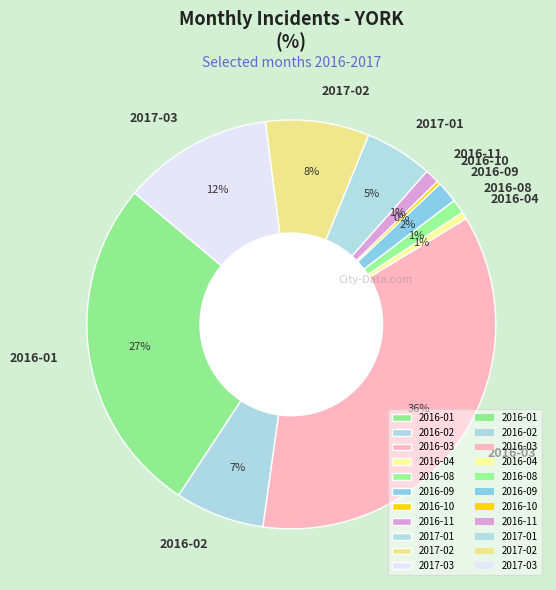

Which slice is the largest?

2016-03